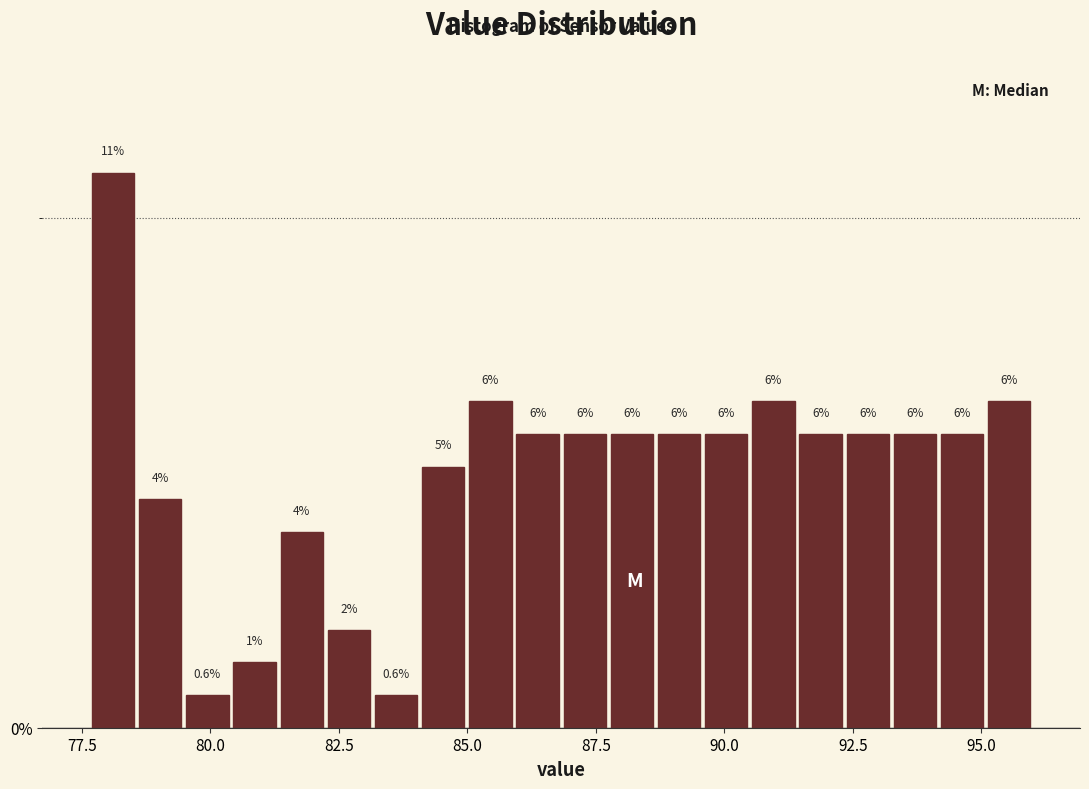

Read against the x-axis, roughly where is the centre of the tallest bar?

78.0